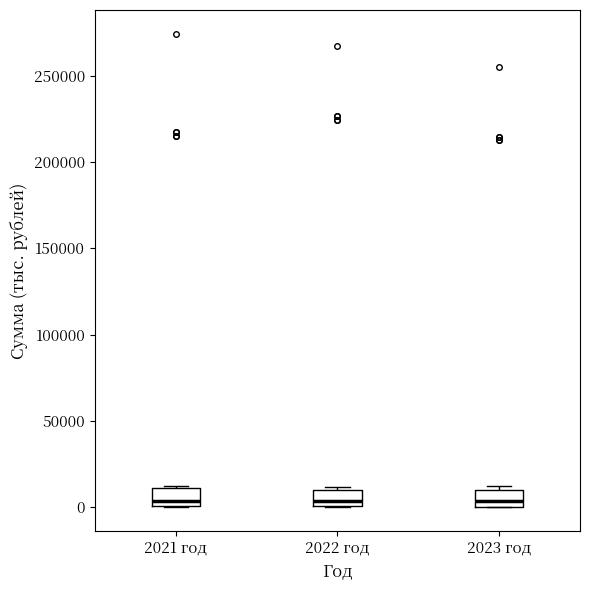

Reading left to right, read every box against the y-axis: the position of its median line, the range the box covers, and the ends of its whiskers. The values are not printed on the chart, so give them approximately, as read against the axis.

2021 год: median 5000, box 0 to 10000, whiskers 0 to 10000
2022 год: median 5000, box 0 to 10000, whiskers 0 to 10000 (just above the box's upper edge)
2023 год: median 5000, box 0 to 10000, whiskers 0 to 10000 (just above the box's upper edge)